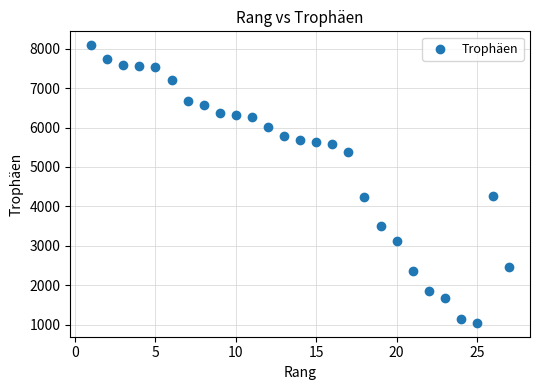

What is the range of Y values (max minus min)?

7045